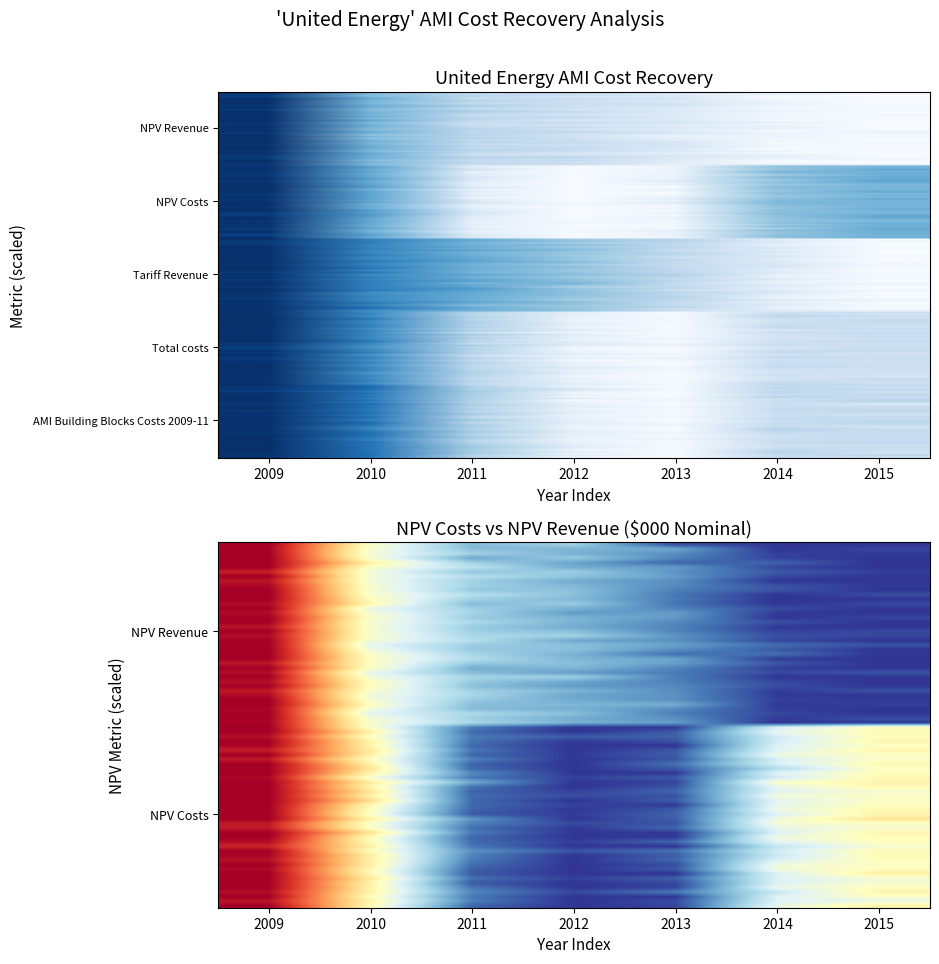

What is the sum of all Total costs values?

4.5